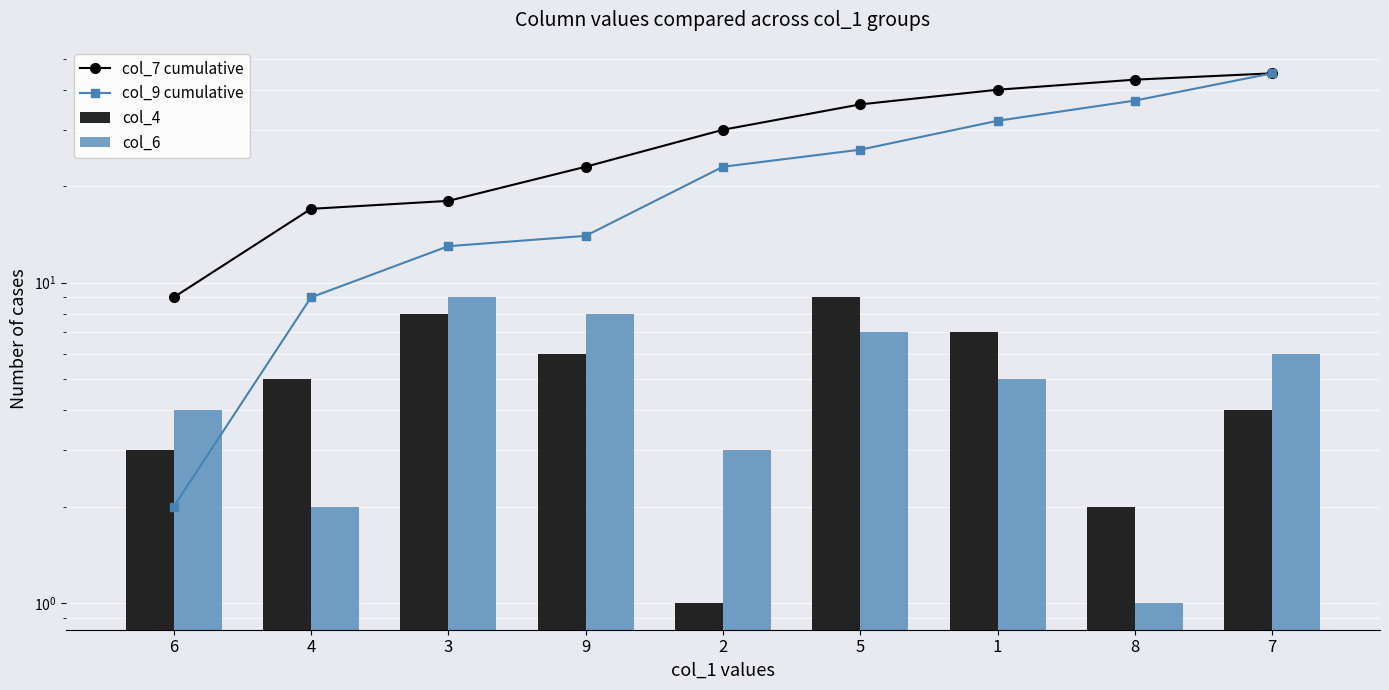

What is the label of the 4th bar from the left?

9